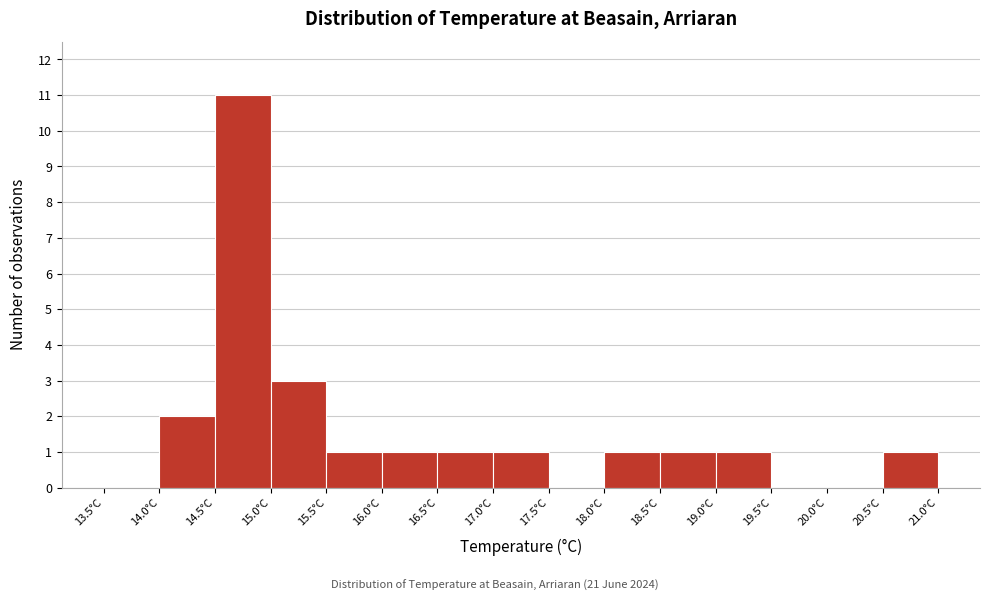

What is the height of the bar covering 15.5 to 16.0 on the x-axis? The values are not printed on the chart, so give them approximately, as read against the axis.

1